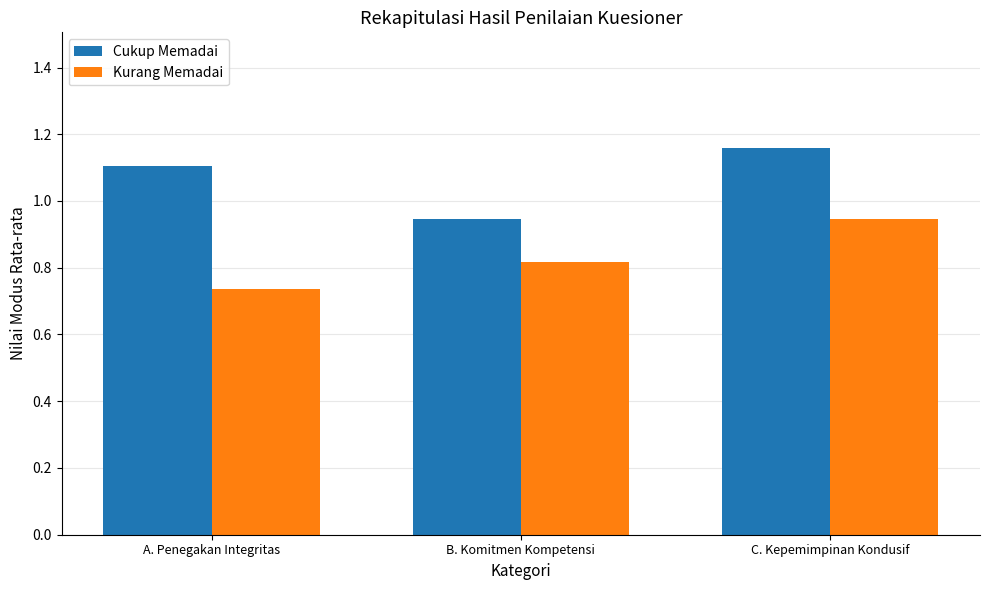

Is the value of Cukup Memadai at A. Penegakan Integritas greater than the value of Kurang Memadai at C. Kepemimpinan Kondusif?

Yes